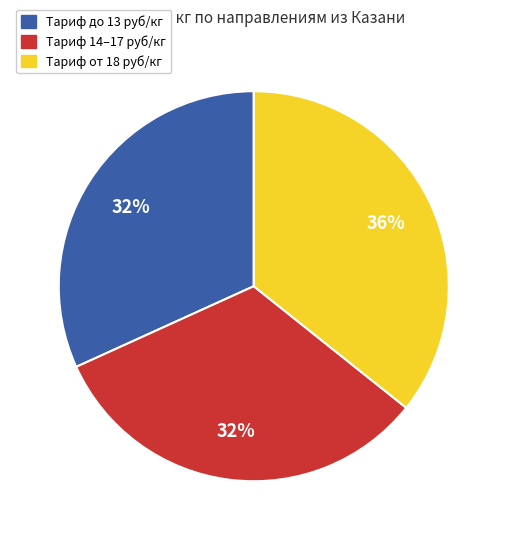

True or false: Тариф от 18 руб/кг accounts for 36% of the total.

True